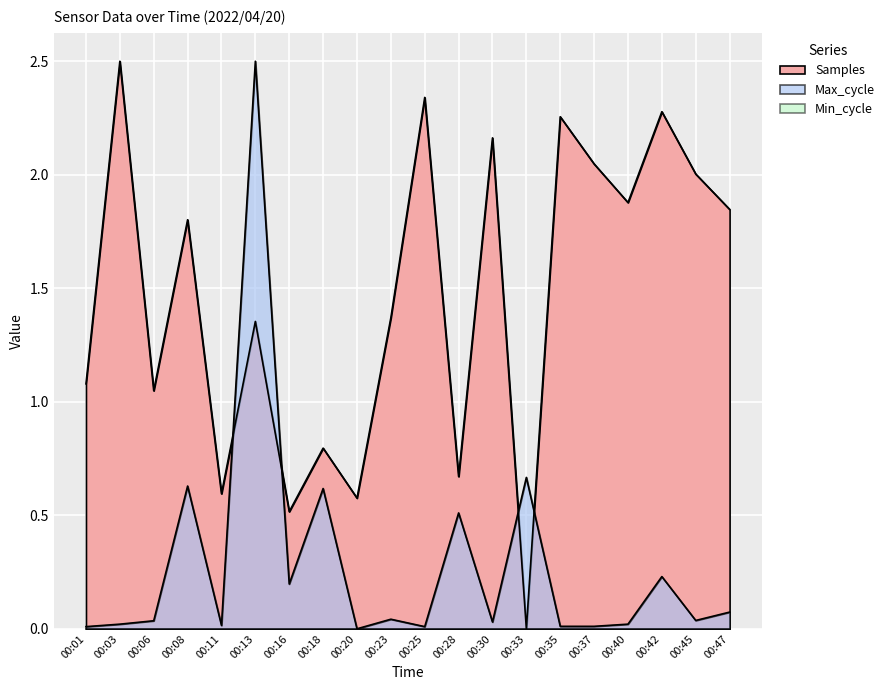

Rank the series at 00:47 from lowest to highest value.

Max_cycle, Samples